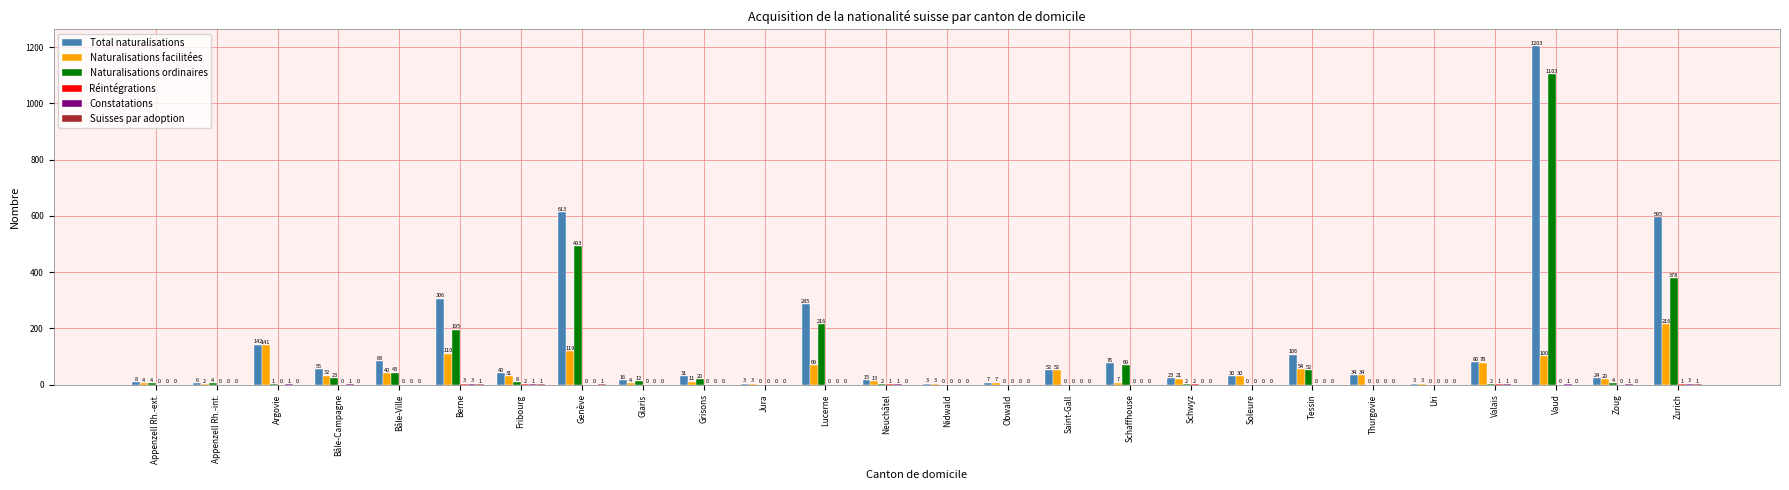

At which category is the sum across all series the highest?

Vaud